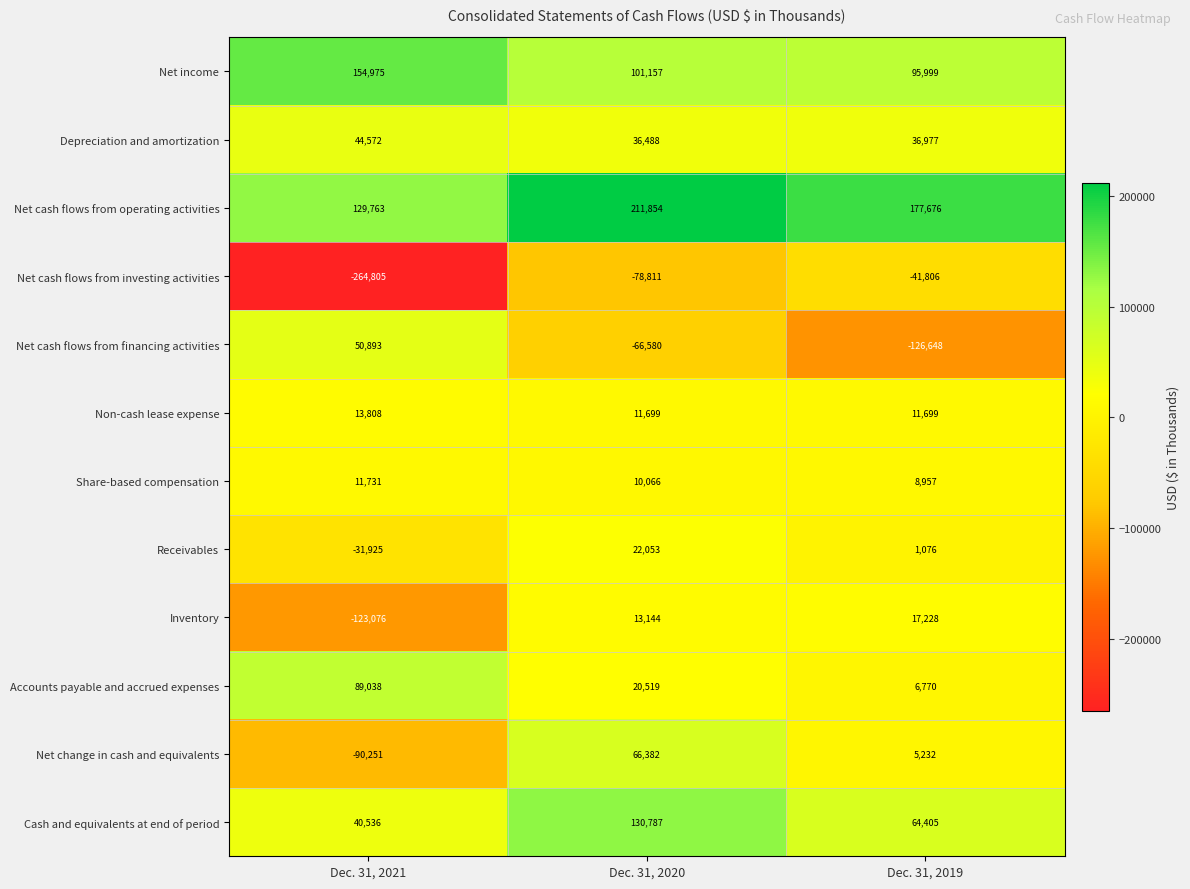

What is the minimum value shown in the chart?

-264805